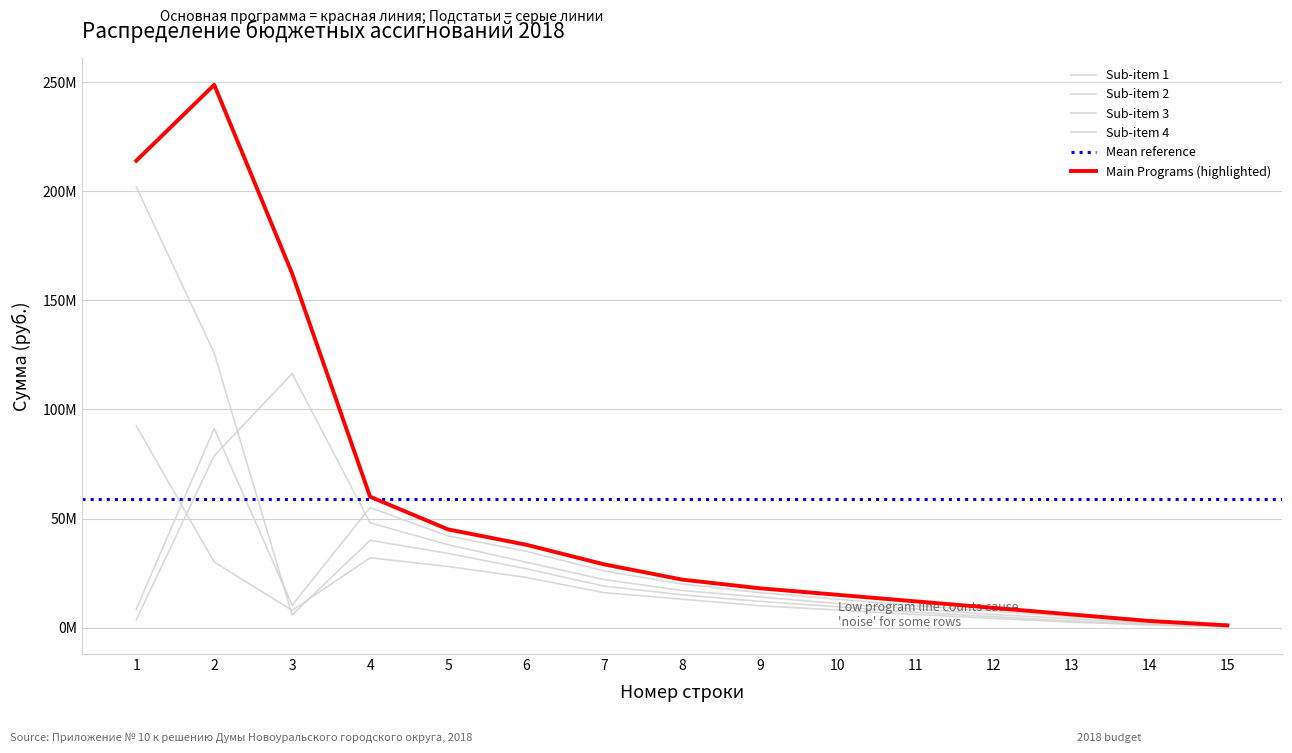

Is it true that Sub-item 4 equals 15378723.7 at 9?

False